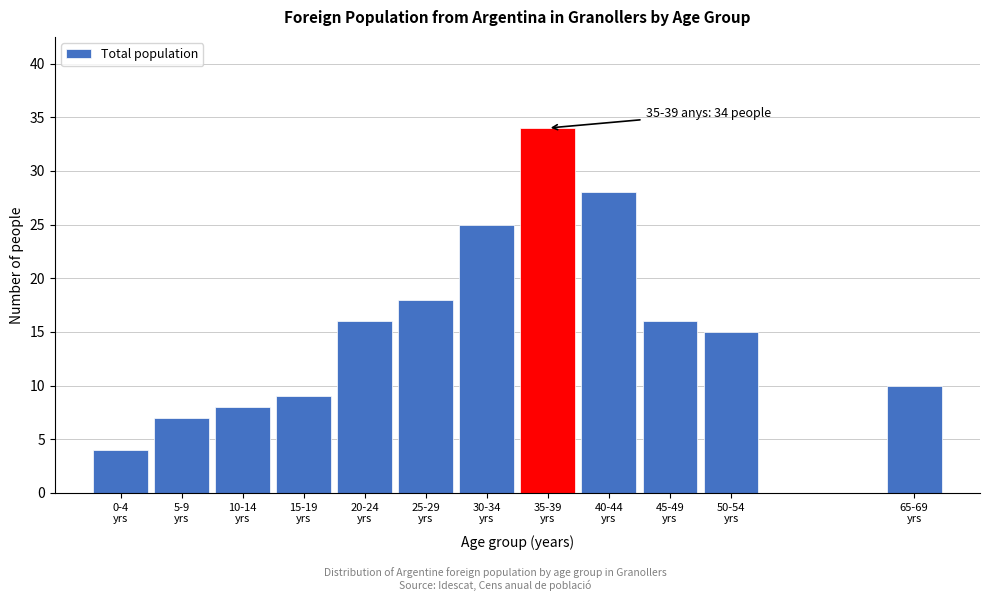

Reading left to right, what are all the values shown in this chart?

4	7	8	9	16	18	25	34	28	16	15	10